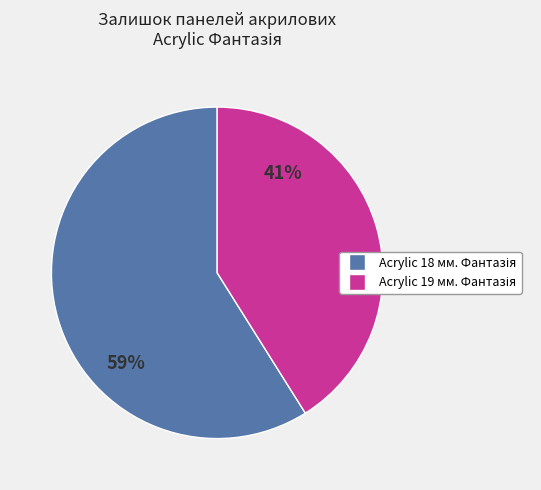

To the nearest percent, what is the difference between the largest and smallest slice percentages?

18%